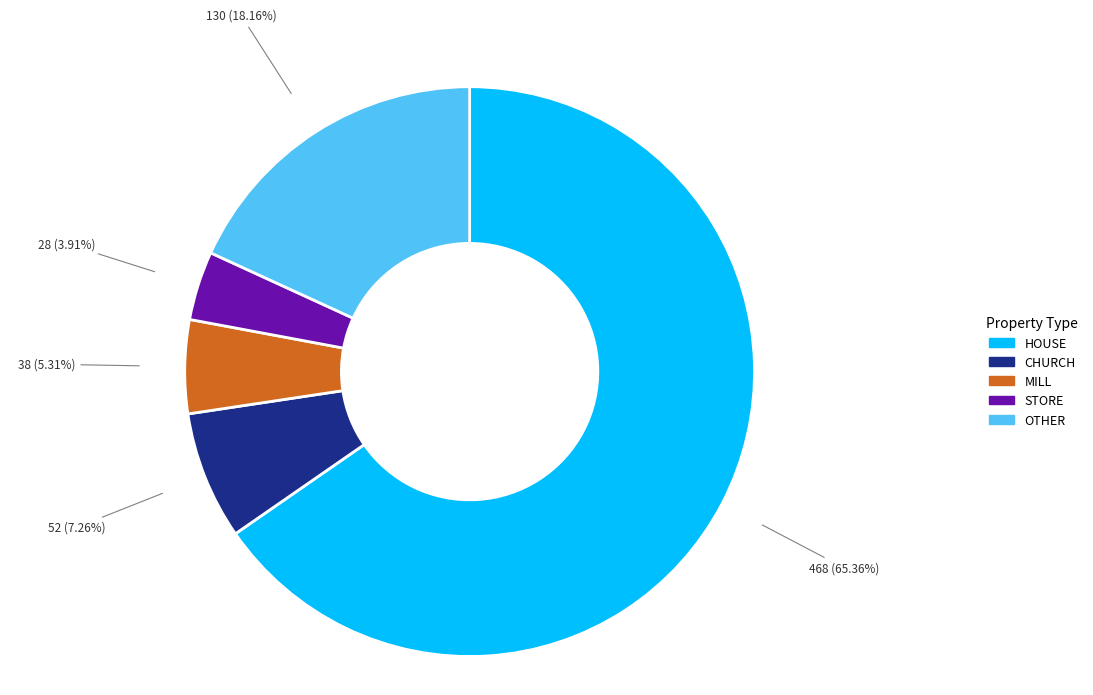

Which category accounts for the majority?

HOUSE